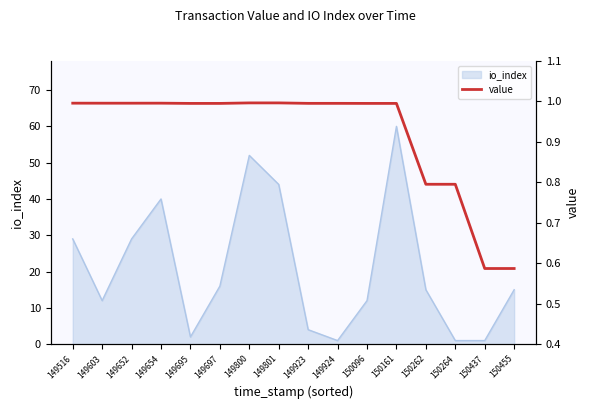

What is the value of the 6th point from the left?

1.0